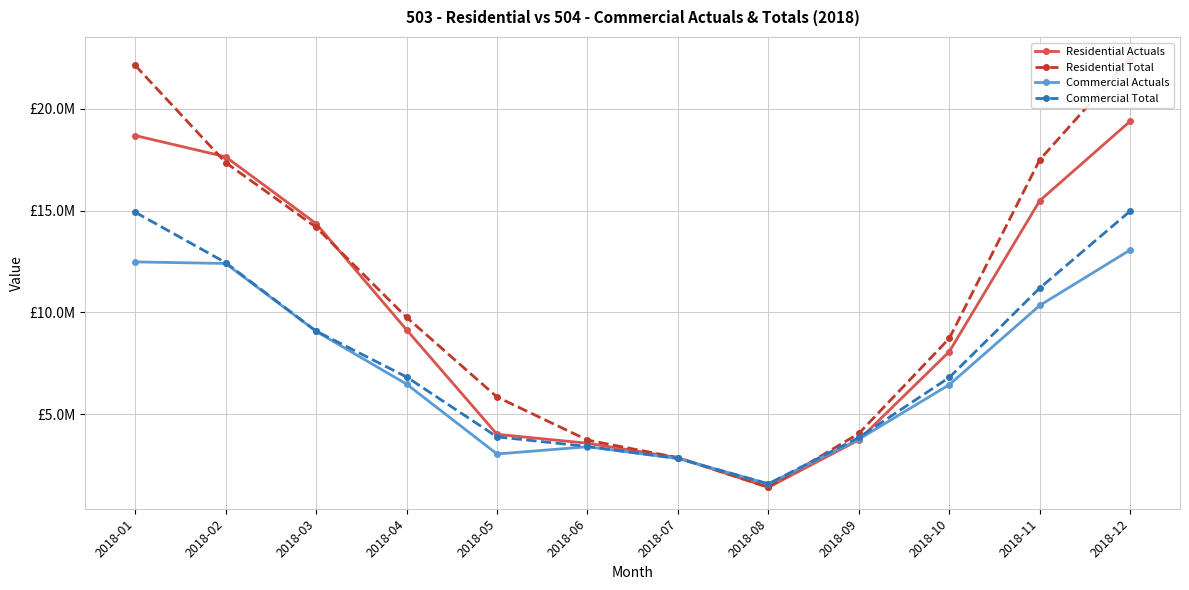

At how many categories does at least one series exceed 8654414?

7